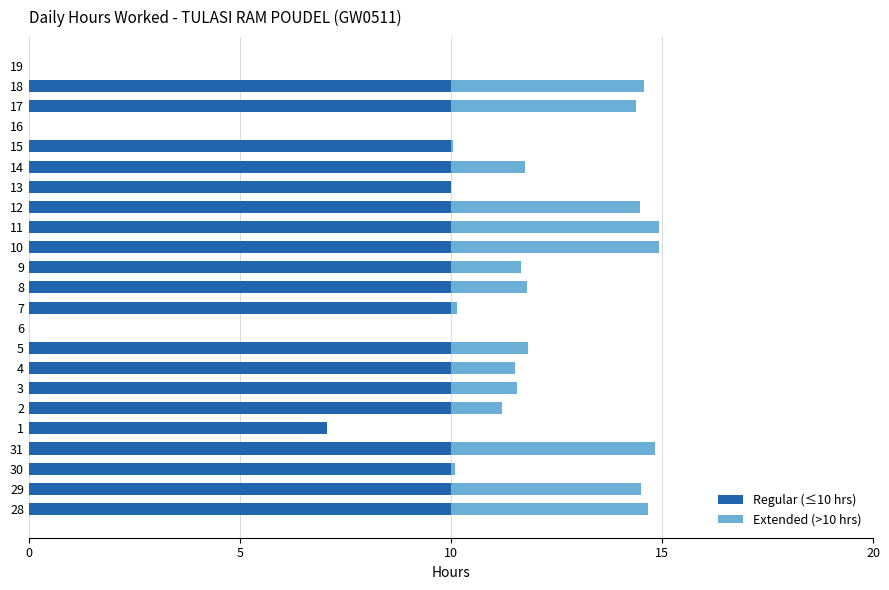

The Regular (≤10 hrs) series shows 14.0 at 11. True or false?

False